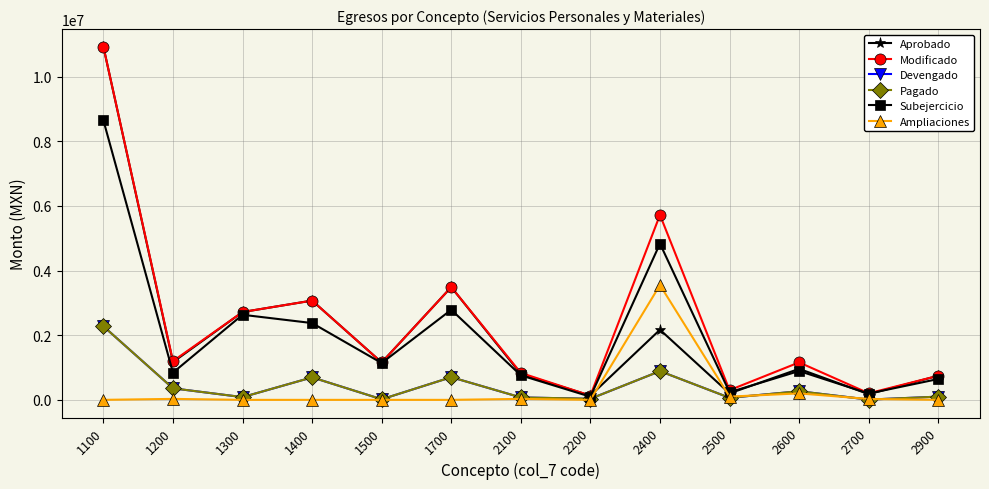

Read the Aprobado value at 1100.

10920788.7